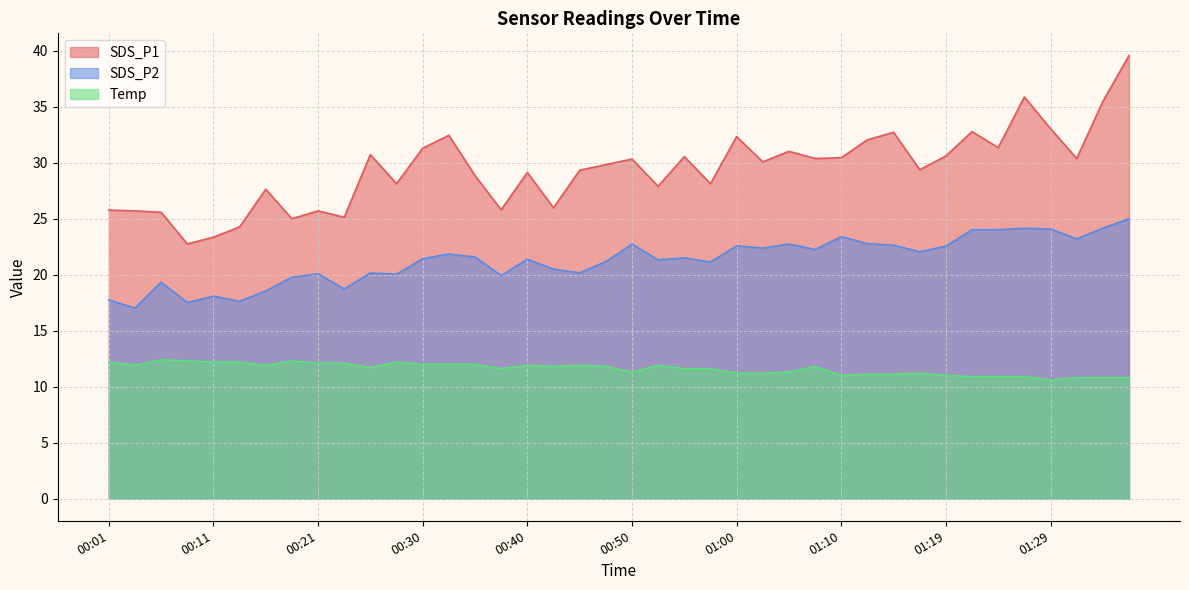

At which category does SDS_P1 reach its first local peak?

00:16